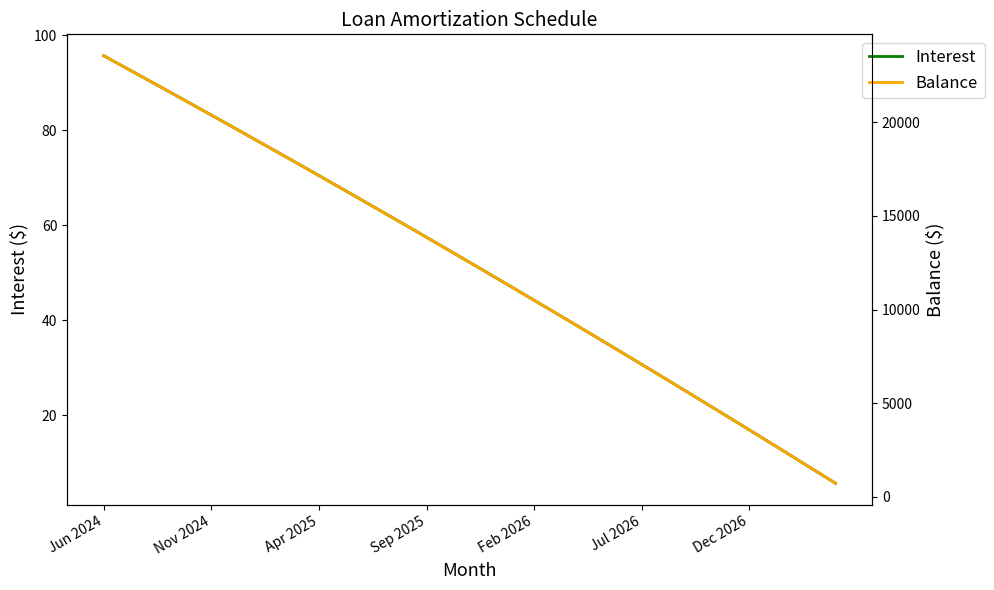

At how many categories does at least one series exceed 16152?

12